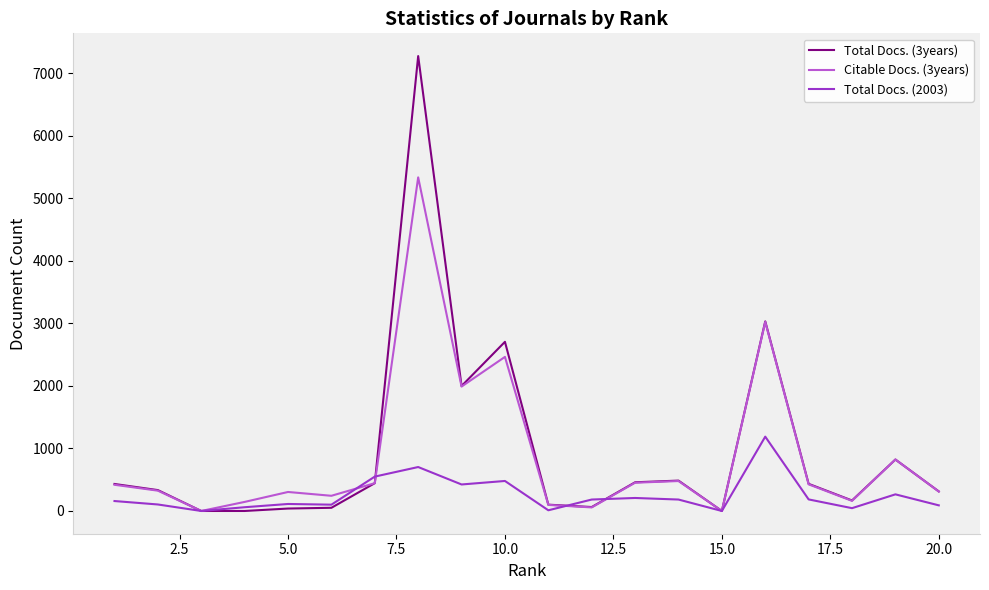

List the series in order of their peak value, lowest first.

Total Docs. (2003), Citable Docs. (3years), Total Docs. (3years)